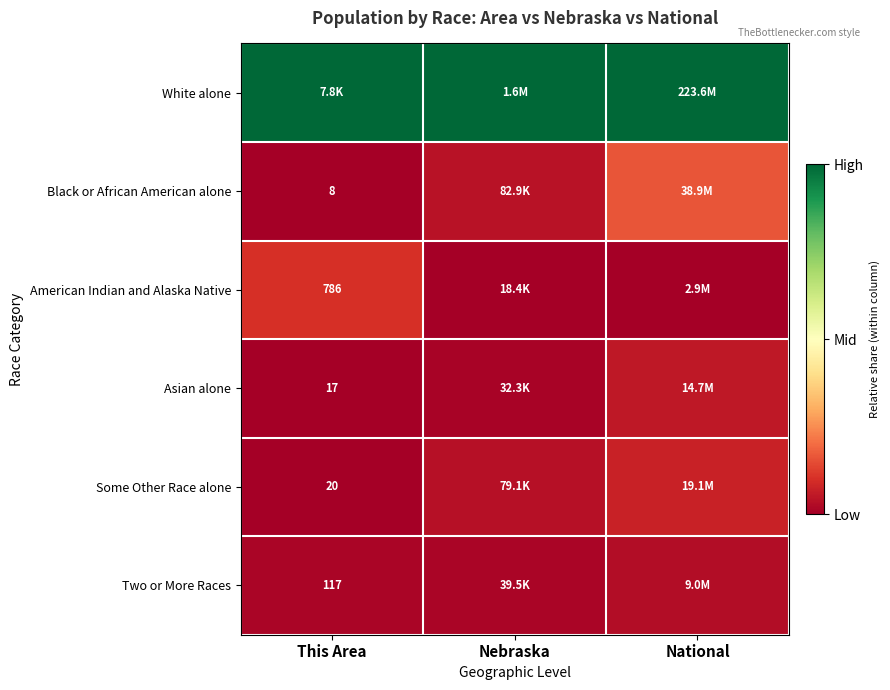

Is the value of Some Other Race alone at This Area greater than the value of Asian alone at This Area?

Yes